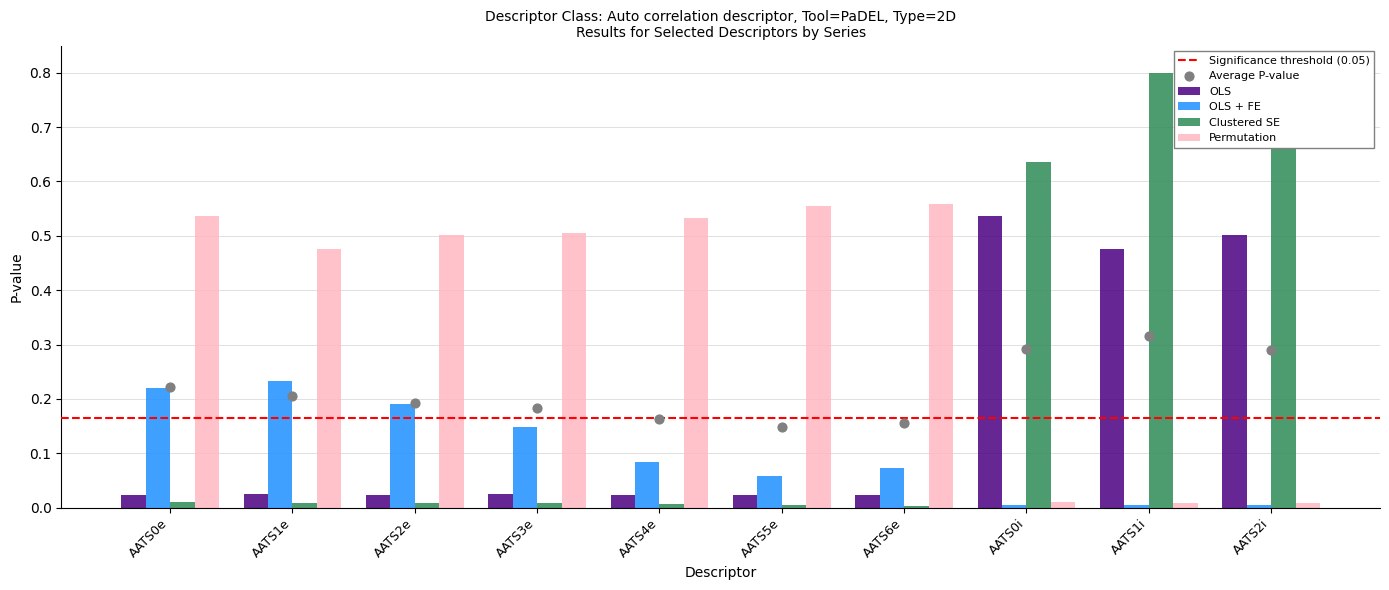

Is the value of Permutation at AATS2e greater than the value of OLS + FE at AATS6e?

Yes